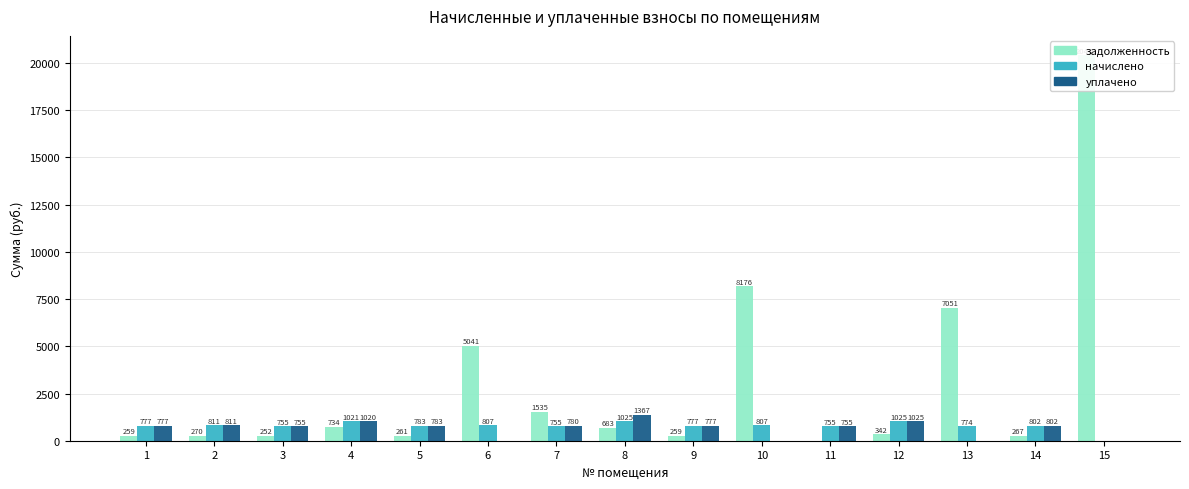

Is it true that uplacheno equals 777.5 at 9?

True